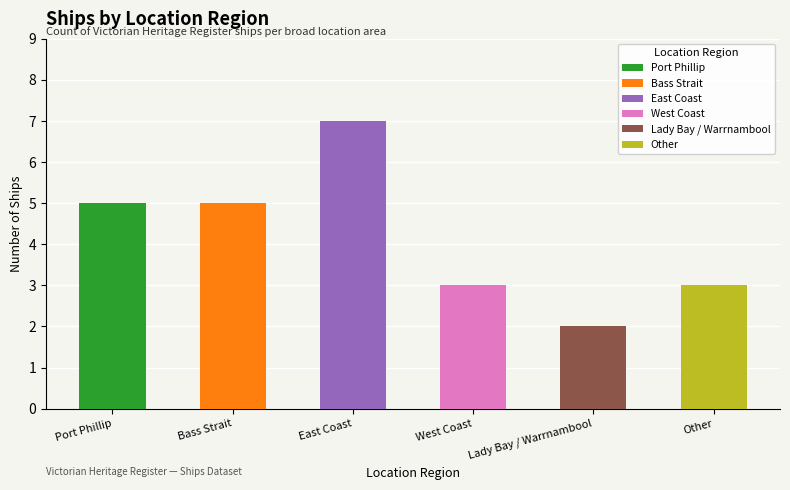

What is the difference between the second highest and minimum values?

3